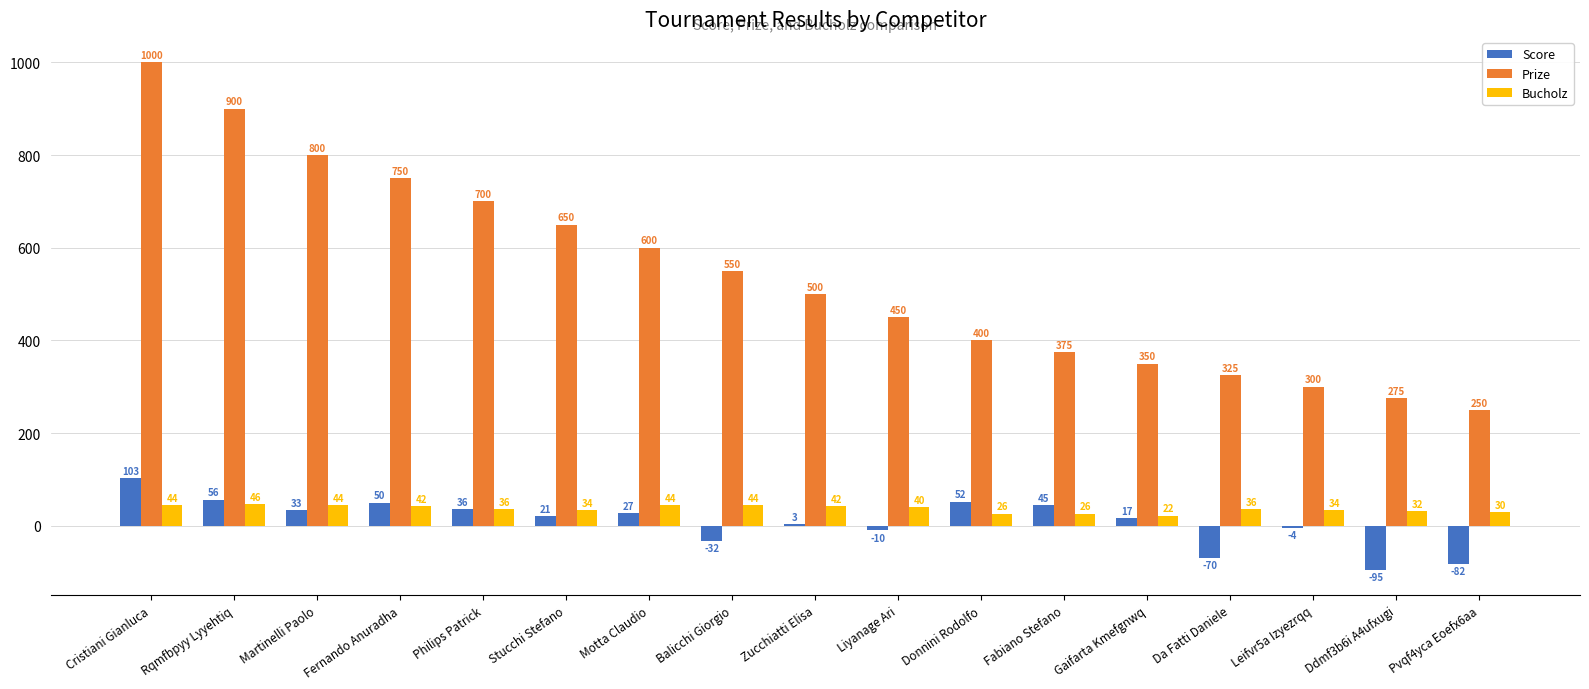

How many groups of bars are there?

17